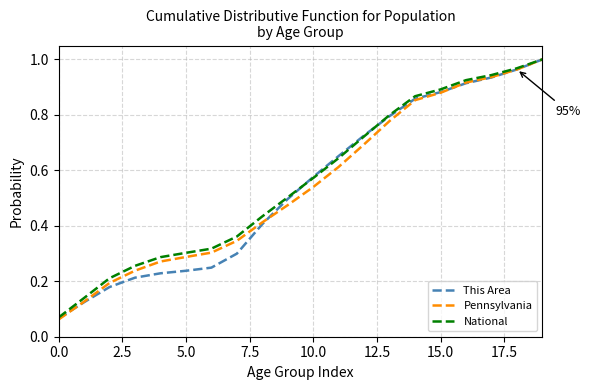

Does the chart have visible grid lines?

Yes